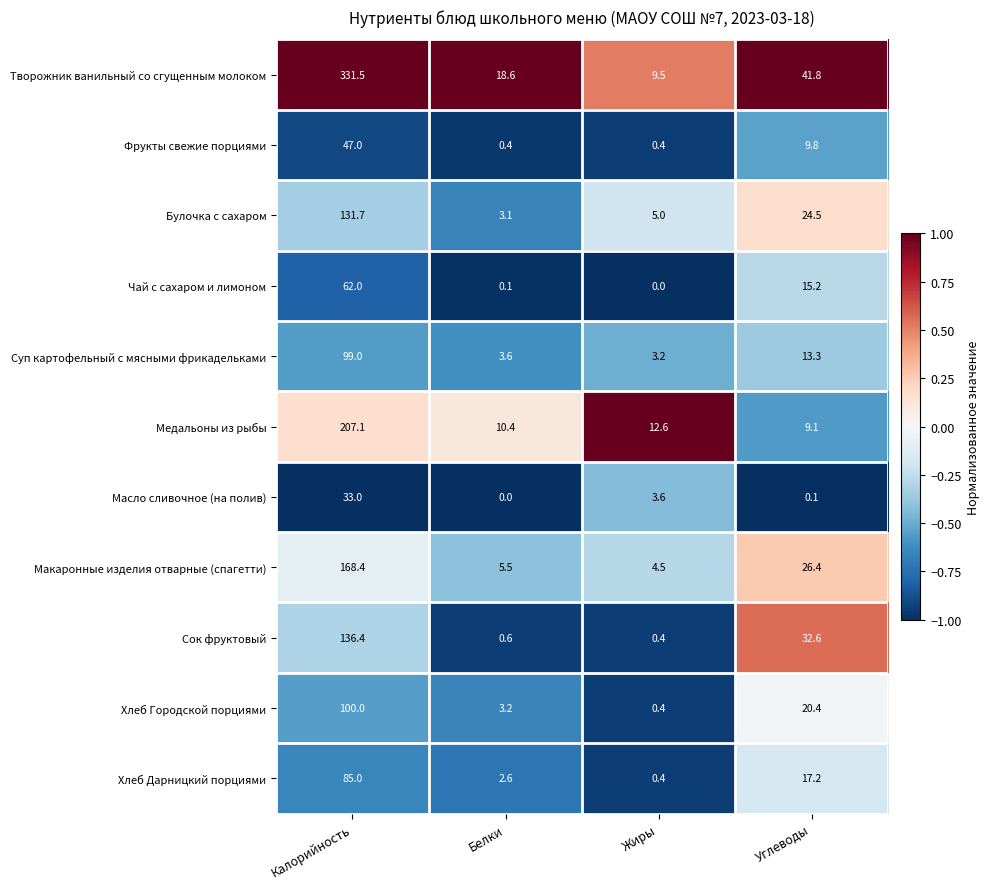

At which label does Сок фруктовый reach its minimum?

Жиры